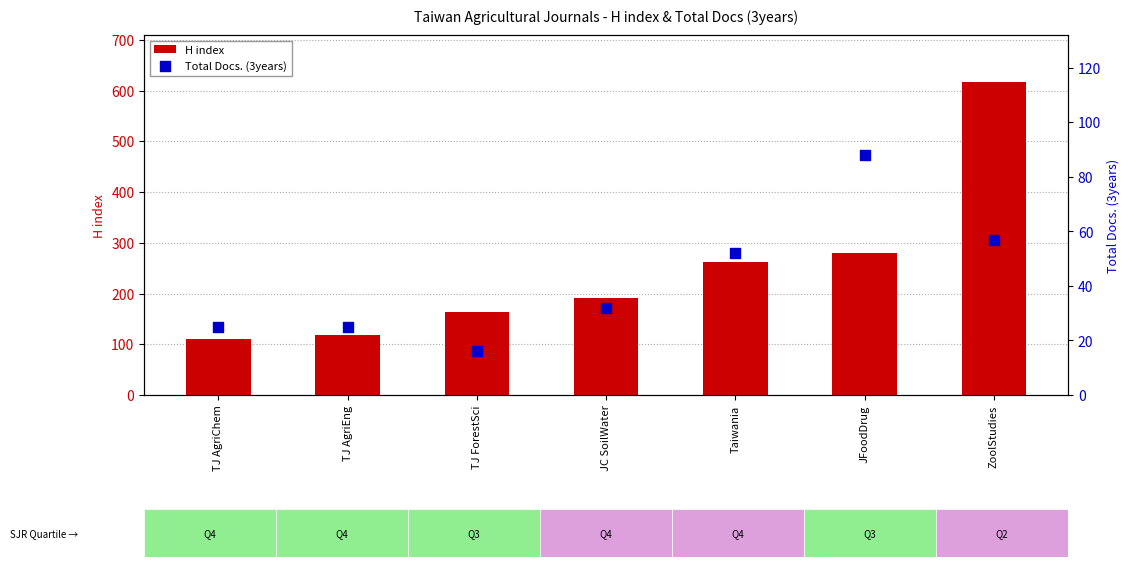

What is the total value across all series at Taiwania?

315